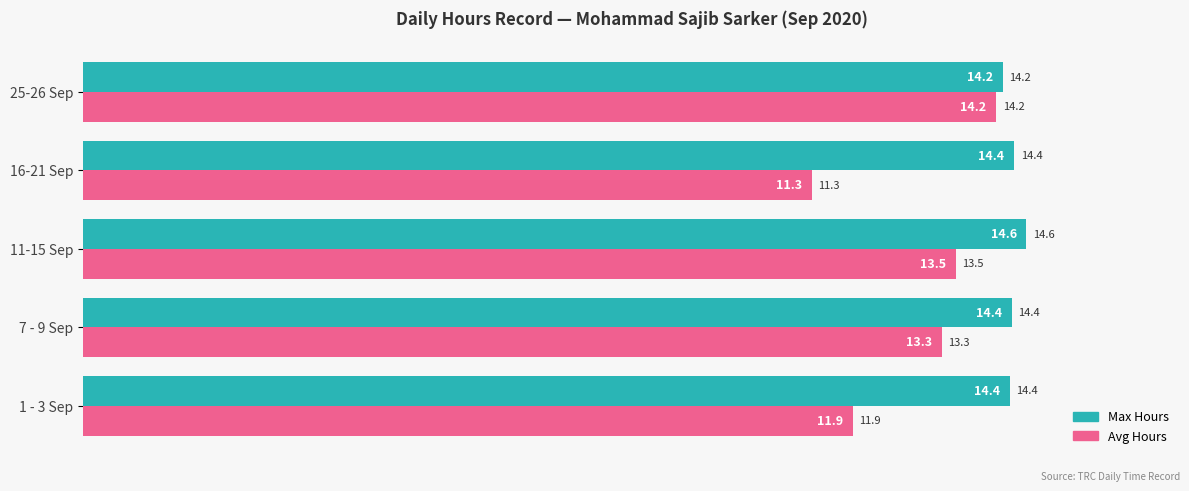

List the series in order of their overall mean, lowest first.

Avg Hours, Max Hours